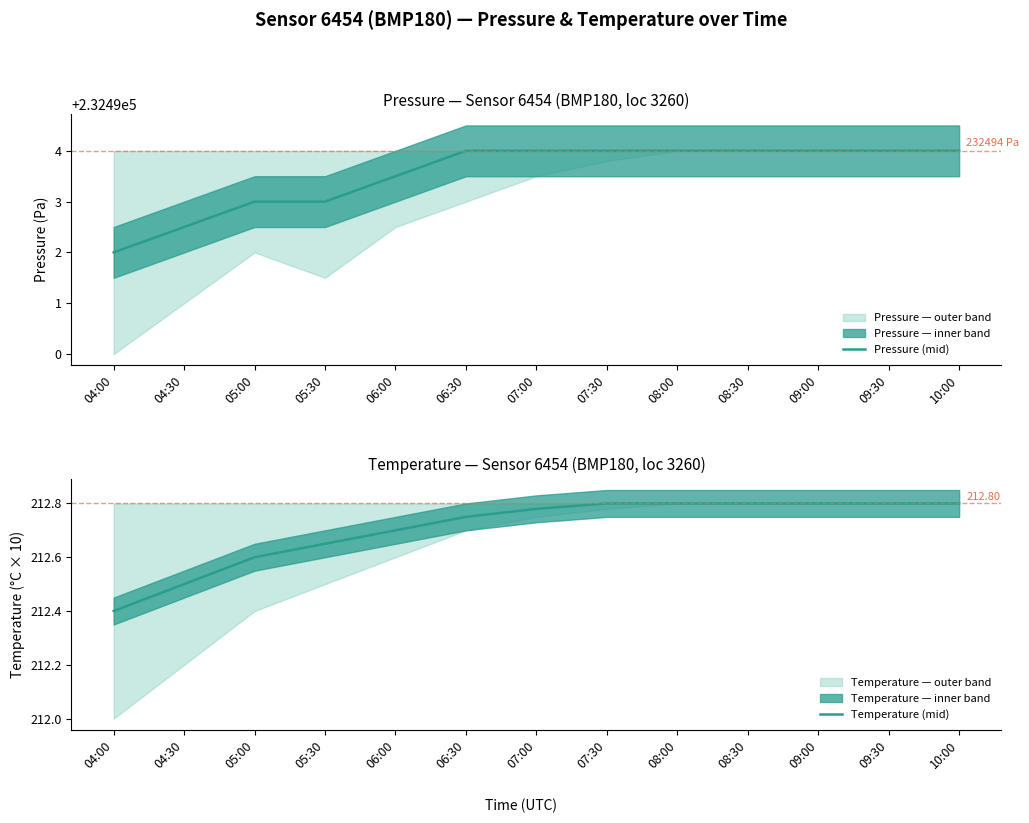

True or false: Pressure (mid) and Temperature (mid) intersect in this chart.

False